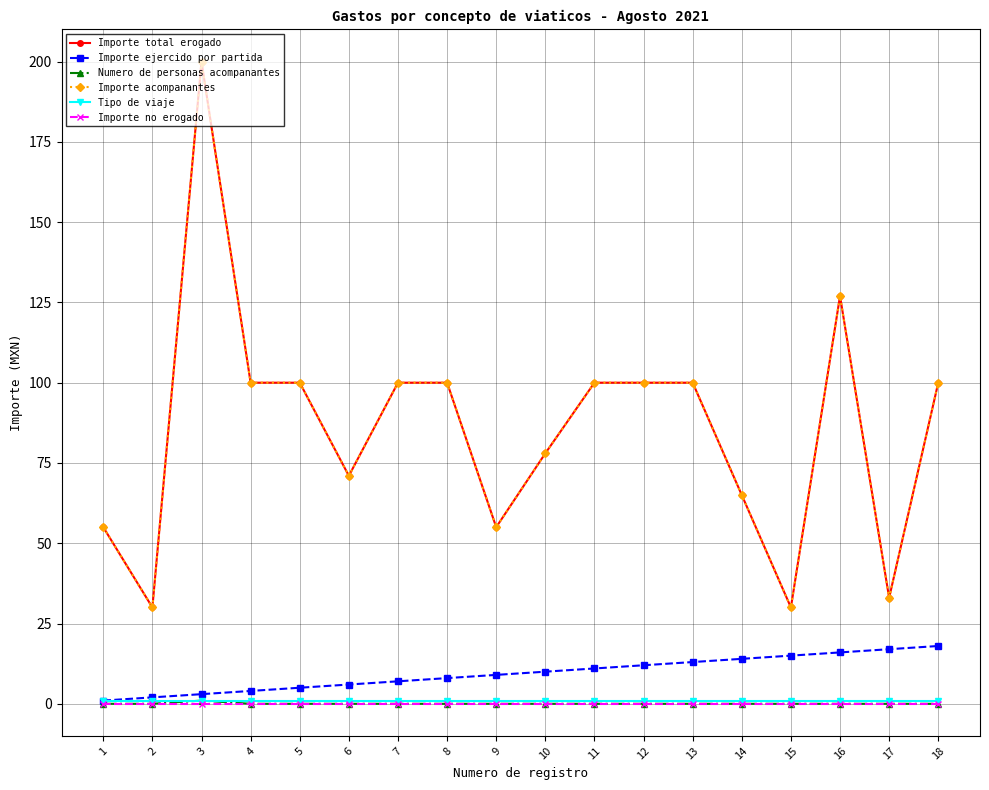

Reading left to right, transcribe all the data shown in this chart.

Importe total erogado: 55	30	200	100	100	71	100	100	55	78	100	100	100	65	30	127	33	100
Importe ejercido por partida: 1	2	3	4	5	6	7	8	9	10	11	12	13	14	15	16	17	18
Numero de personas acompanantes: 0	0	1	0	0	0	0	0	0	0	0	0	0	0	0	0	0	0
Importe acompanantes: 55	30	200	100	100	71	100	100	55	78	100	100	100	65	30	127	33	100
Tipo de viaje: 1	1	1	1	1	1	1	1	1	1	1	1	1	1	1	1	1	1
Importe no erogado: 0	0	0	0	0	0	0	0	0	0	0	0	0	0	0	0	0	0